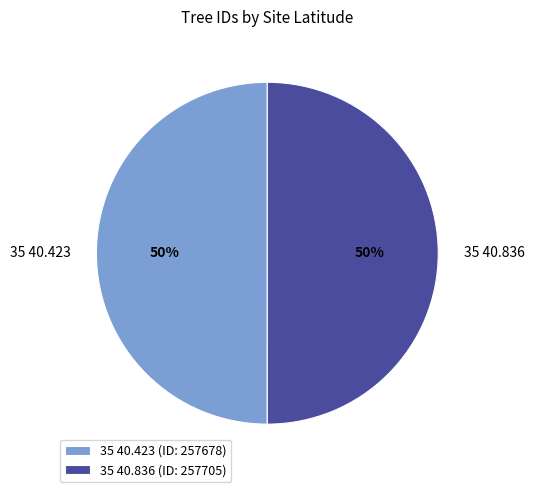

To the nearest percent, what portion does 35 40.423 represent?

50%